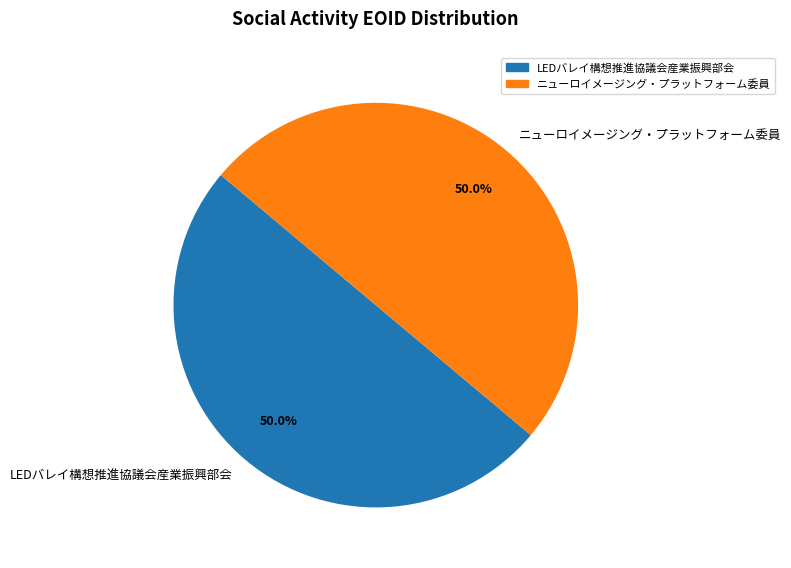

The ニューロイメージング・プラットフォーム委員 slice represents 38% of the pie. True or false?

False